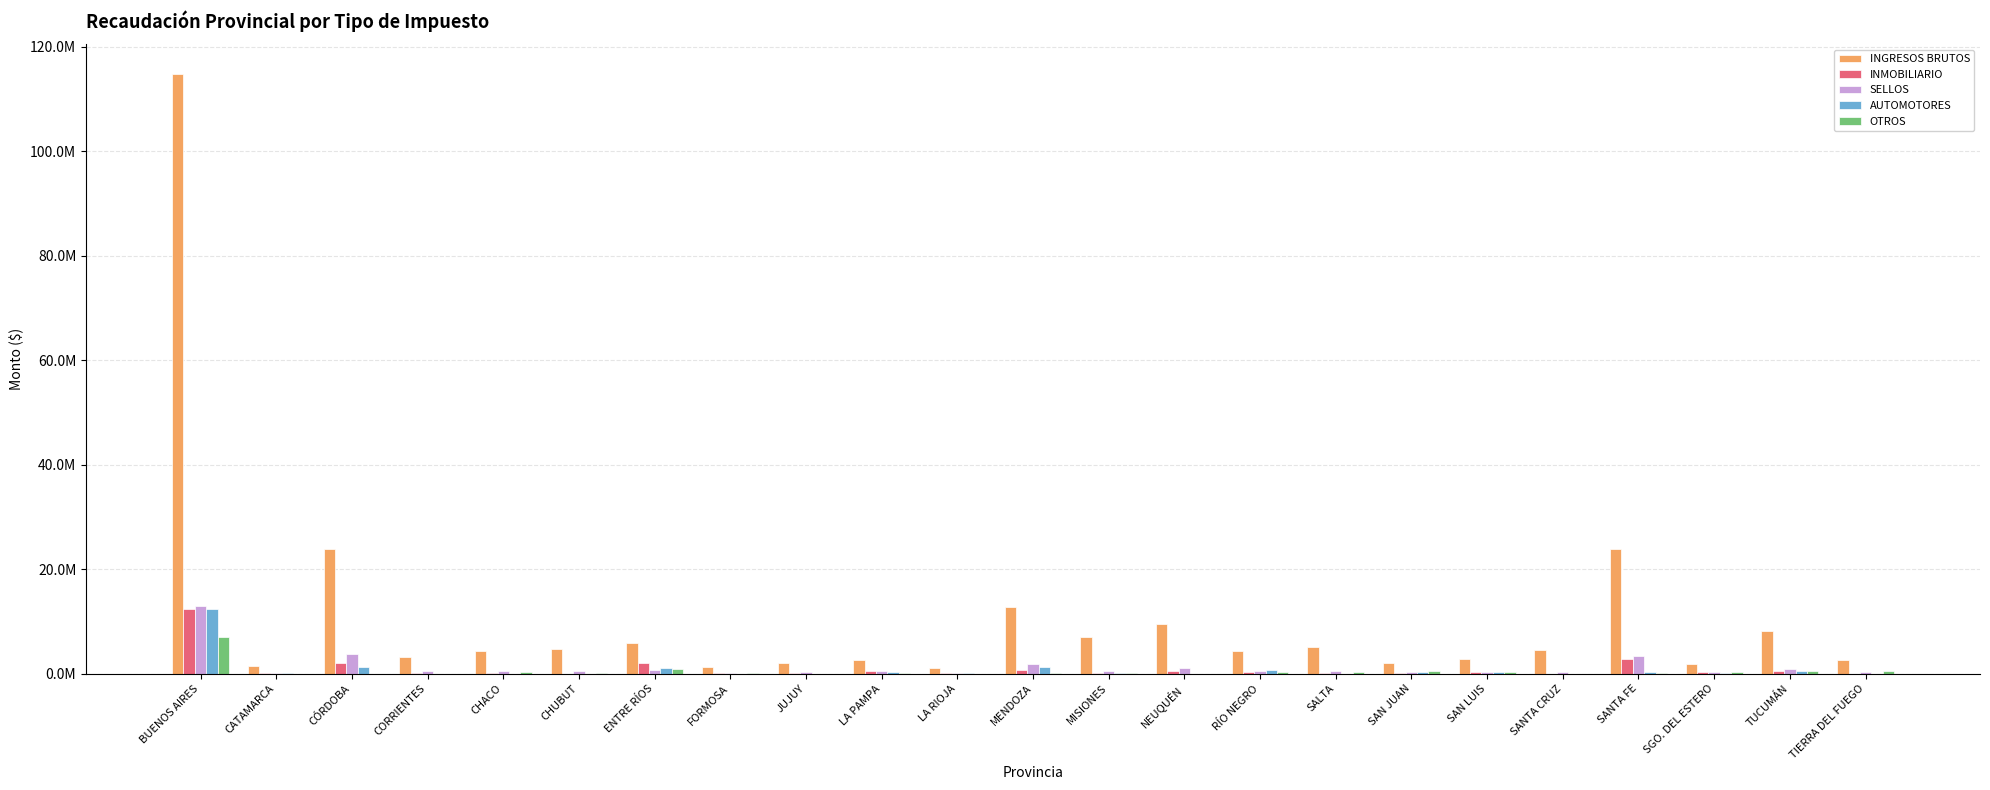

What is the difference between the highest and lowest values at SAN JUAN?

1914342.2